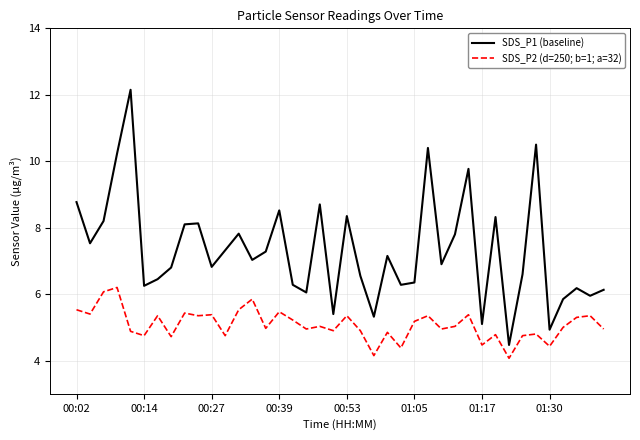

What is the highest value of the SDS_P2 (d=250; b=1; a=32) series?

6.2